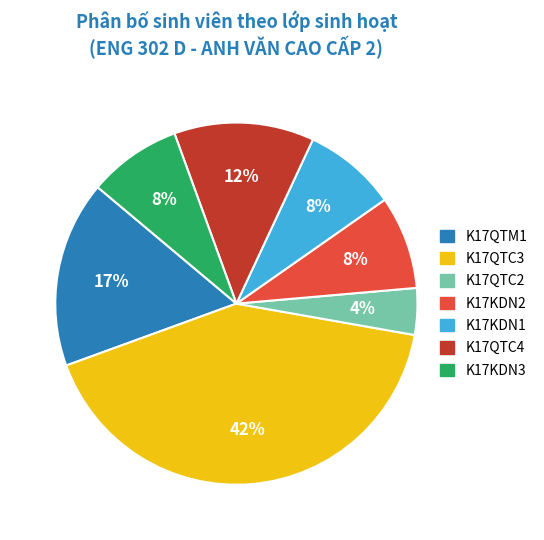

The K17QTM1 slice represents 17% of the pie. True or false?

True